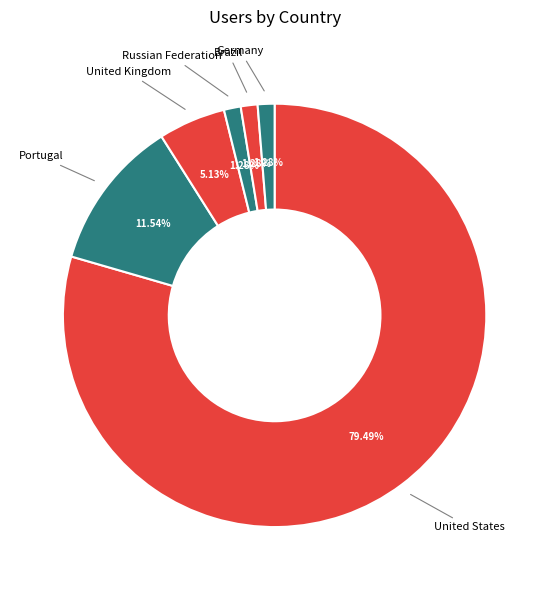

True or false: United States accounts for 92% of the total.

False